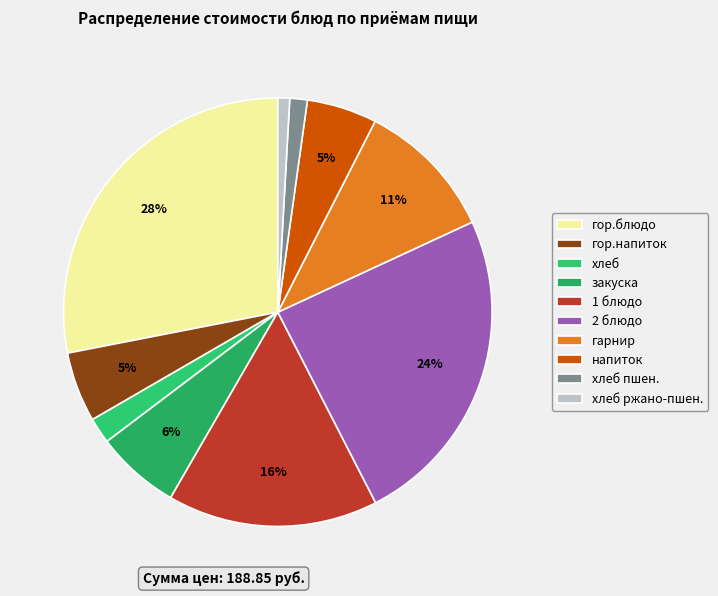

True or false: хлеб пшен. accounts for 12% of the total.

False